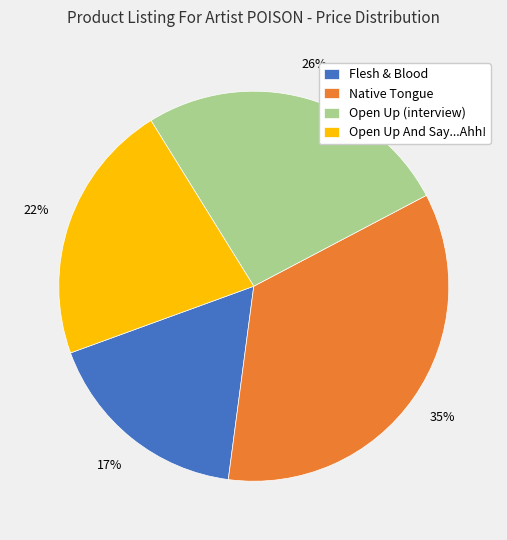

Which category has the smallest portion of the pie?

Flesh & Blood